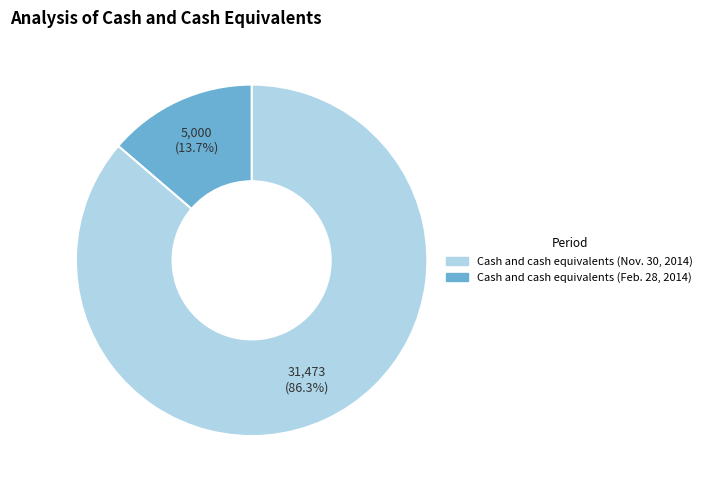

Rank the categories by value from lowest to highest.

Cash and cash equivalents (Feb. 28, 2014), Cash and cash equivalents (Nov. 30, 2014)